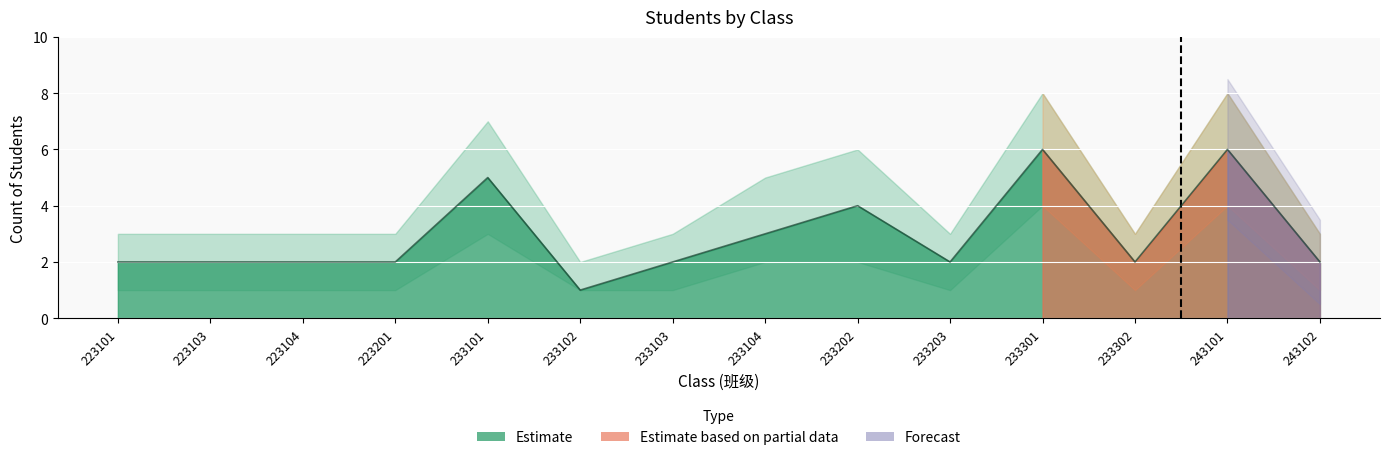

Rank the series at 233101 from highest to lowest value.

Upper_Estimate, Count, Lower_Estimate